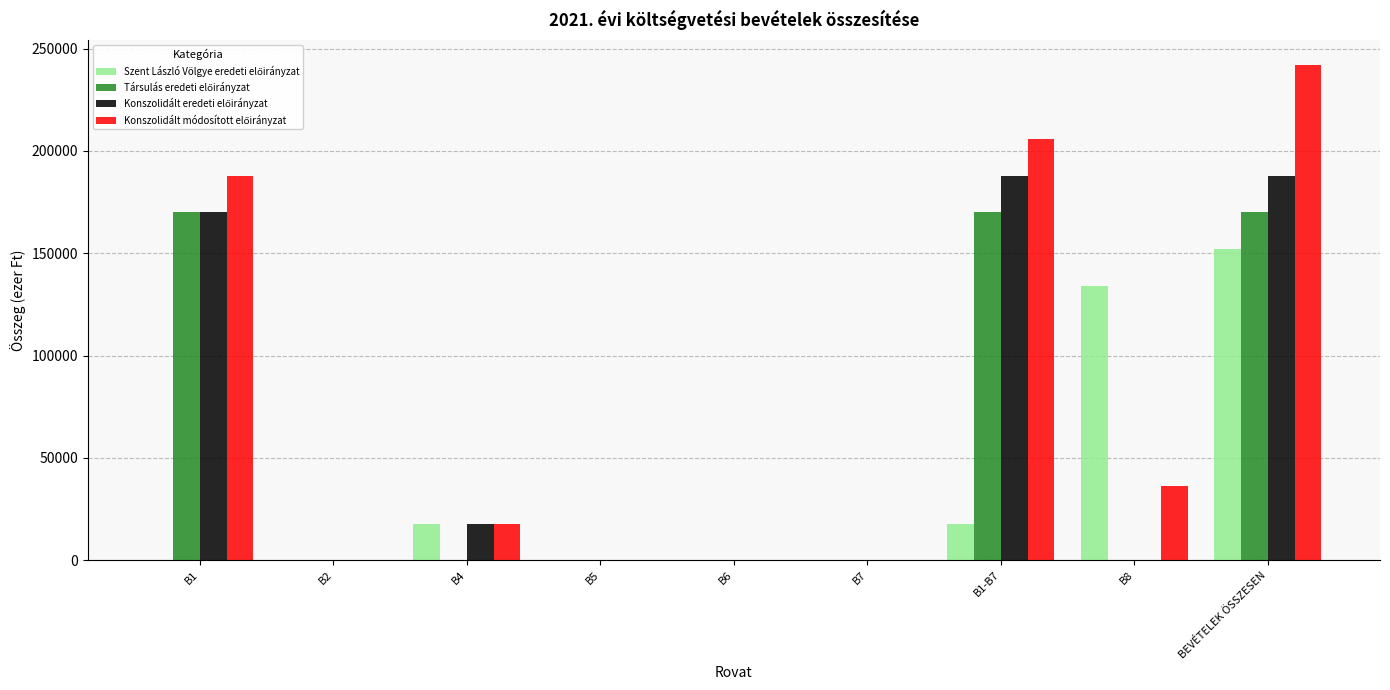

At which category does the chart reach its peak across all series?

BEVÉTELEK ÖSSZESEN